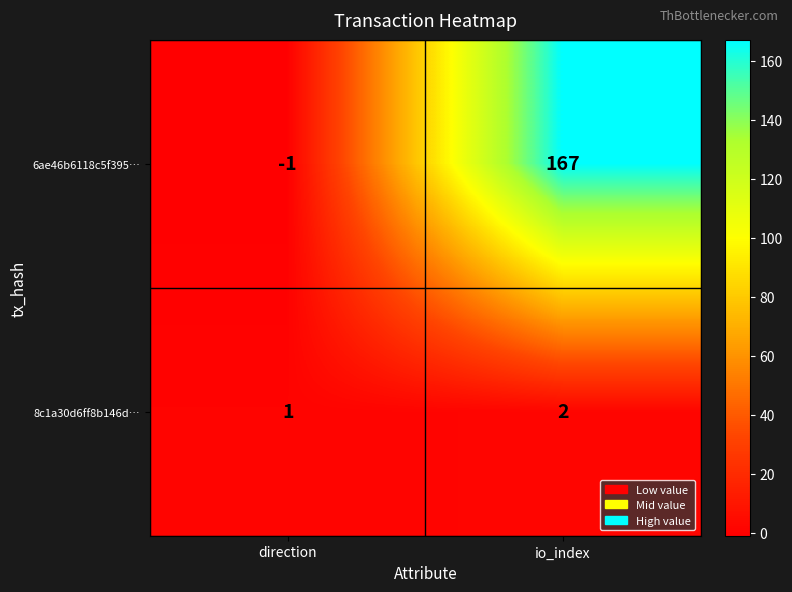

What is the total value across all series at io_index?

169